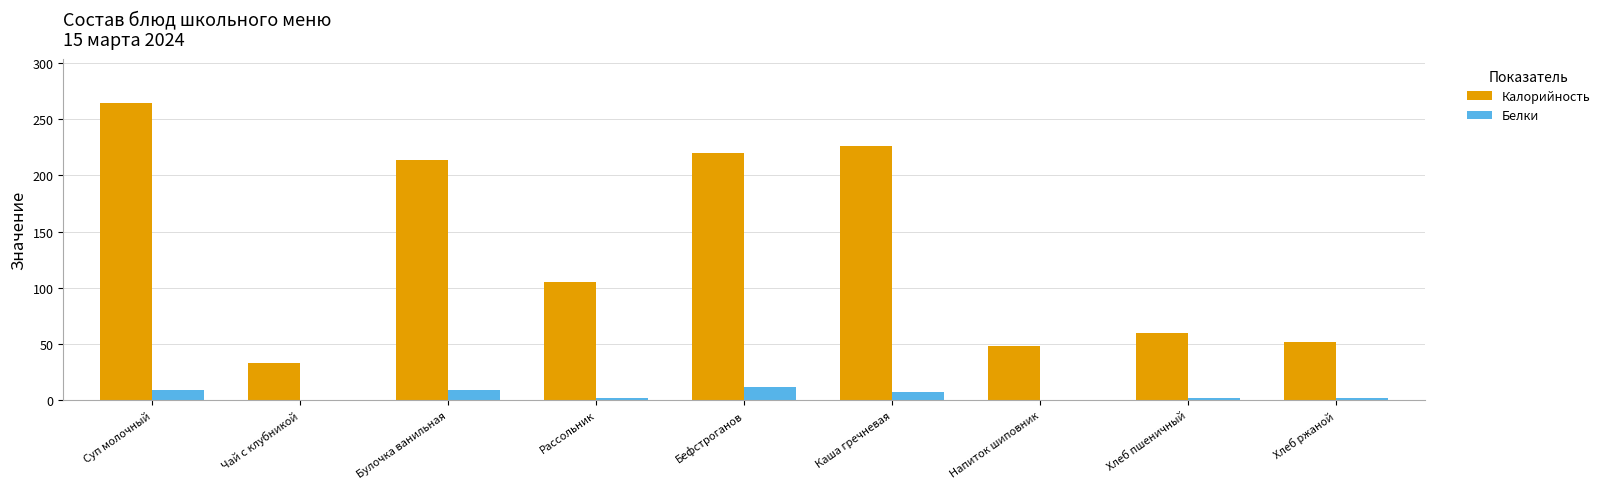

True or false: Калорийность has a value of 105.5 at Рассольник.

True